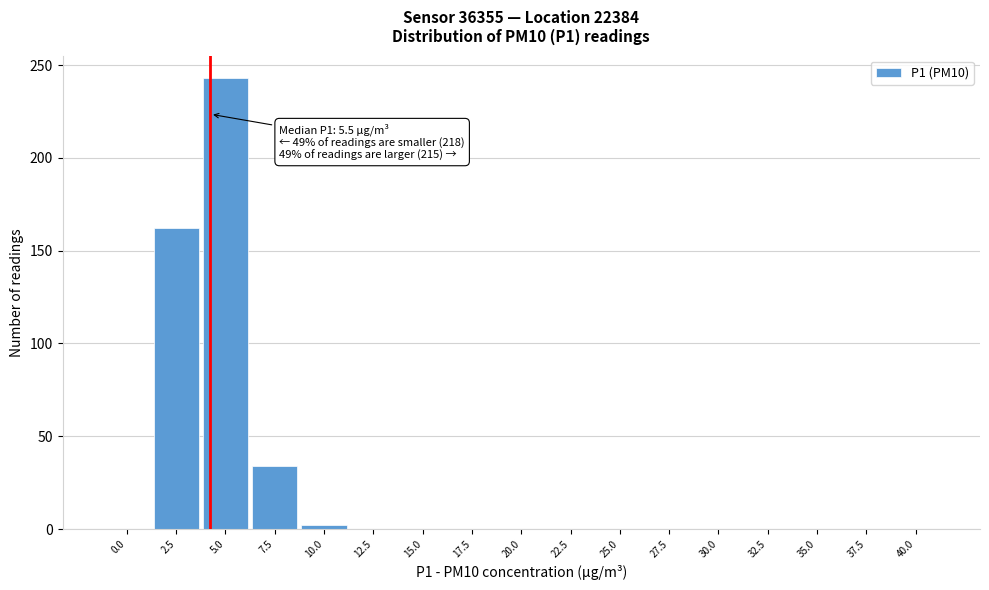

Reading left to right, list all the values displayed in this chart.

0.0=0	2.5=162	5.0=243	7.5=34	10.0=2	12.5=0	15.0=0	17.5=0	20.0=0	22.5=0	25.0=0	27.5=0	30.0=0	32.5=0	35.0=0	37.5=0	40.0=0